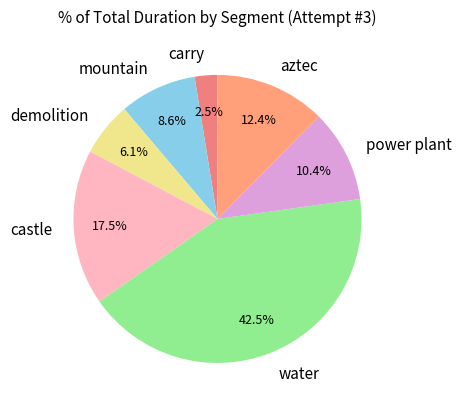

How many slices are in this pie chart?

7